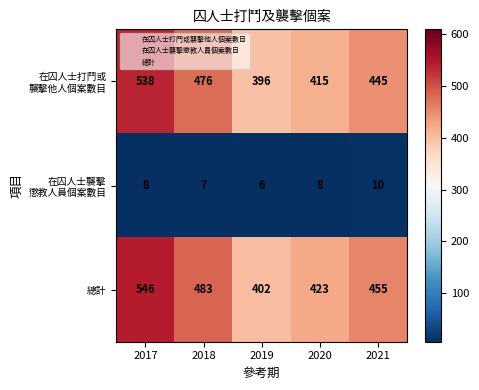

What is the spread (max minus min) of values at 2020?

415